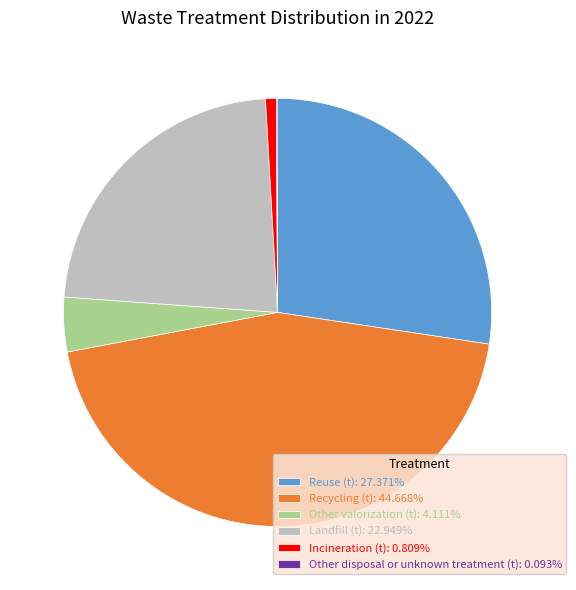

Combined, do Landfill (t): 22.949% and Other valorization (t): 4.111% account for over 50%?

No